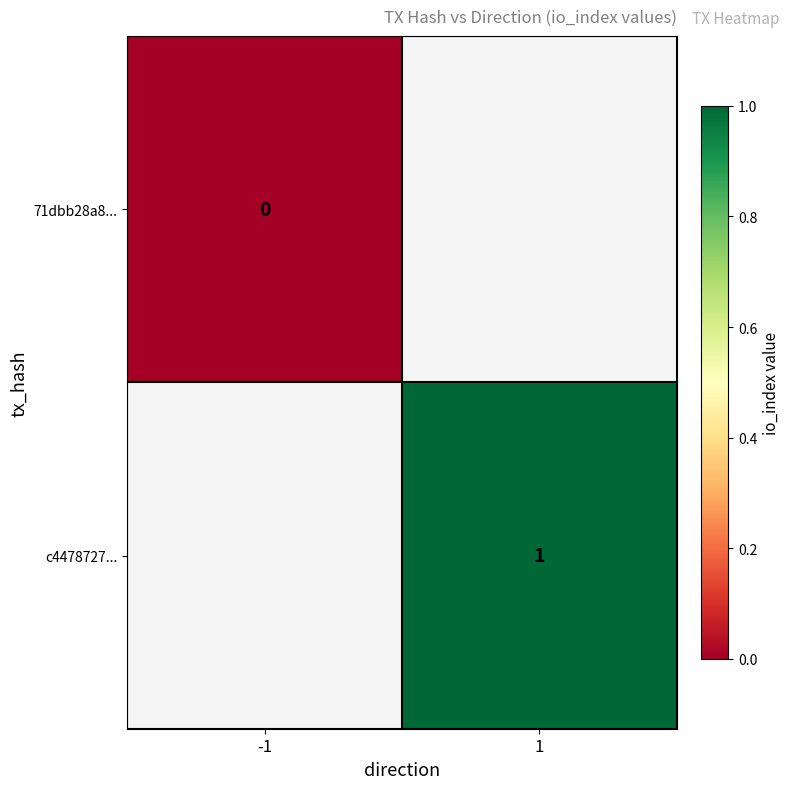

Rank the categories by c4478727... value from highest to lowest.

-1, 1